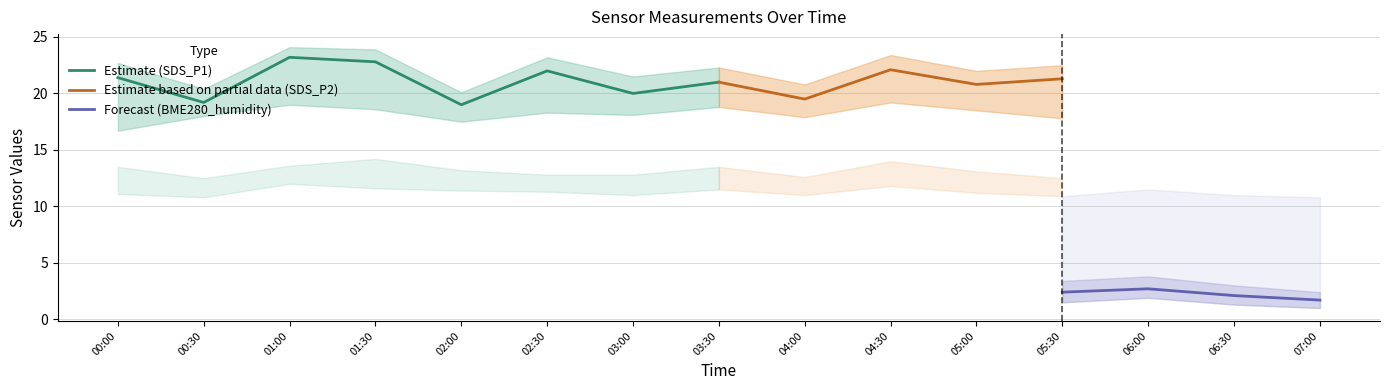

The value of Estimate (SDS_P1) at 01:30 is 22.8. True or false?

True